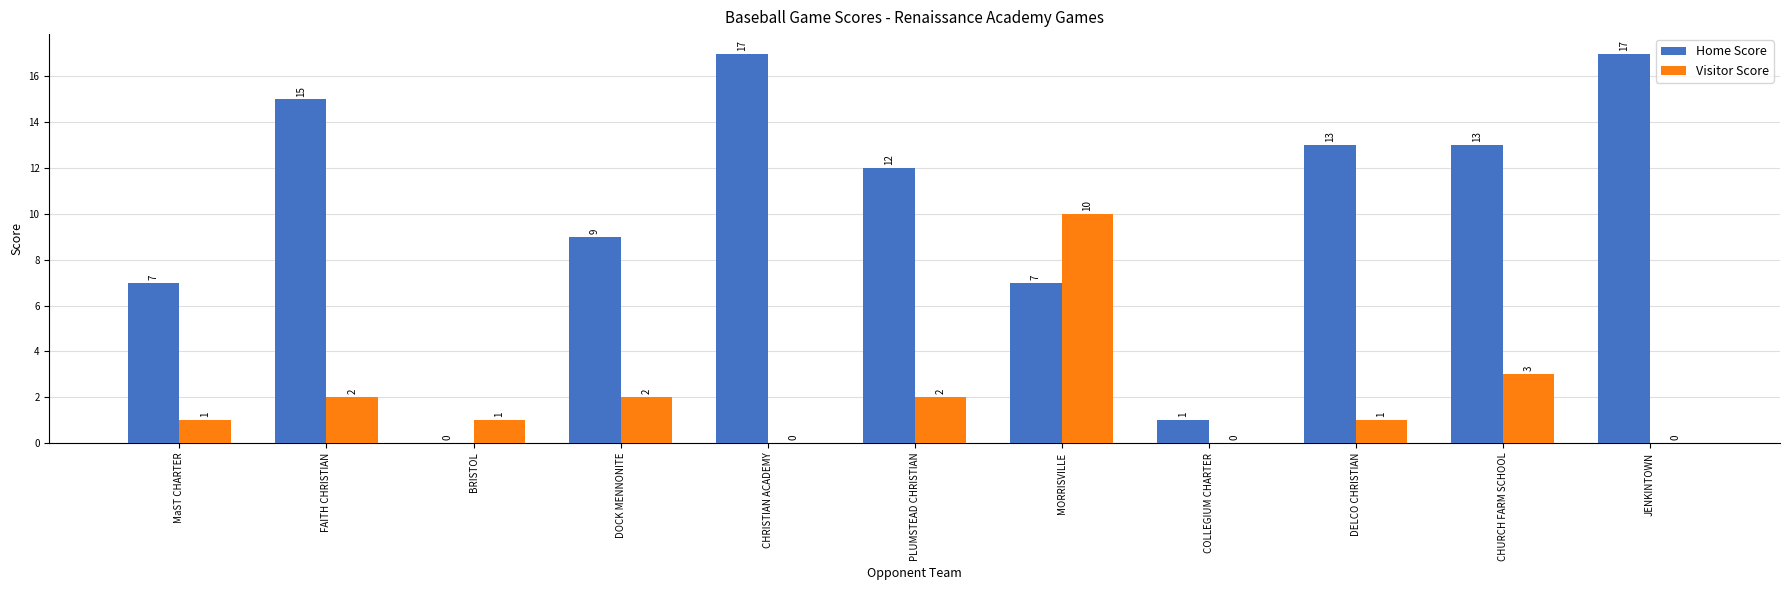

The Home Score series shows 17 at JENKINTOWN. True or false?

True